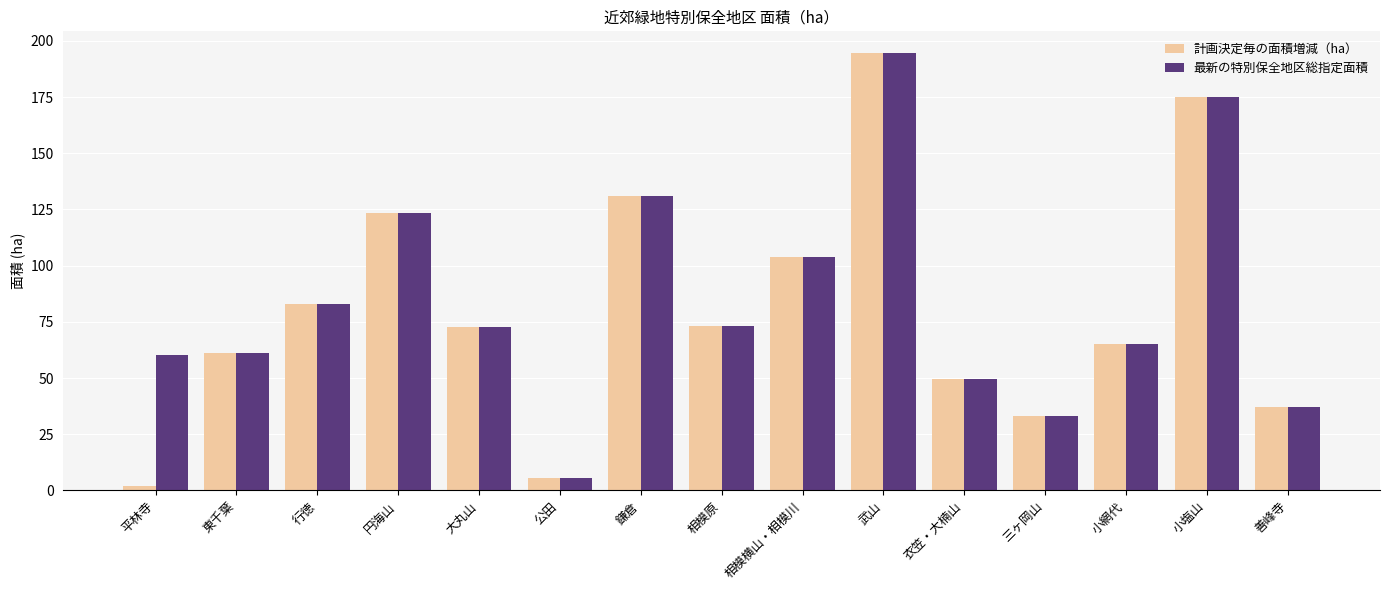

At which category is the sum across all series the highest?

武山